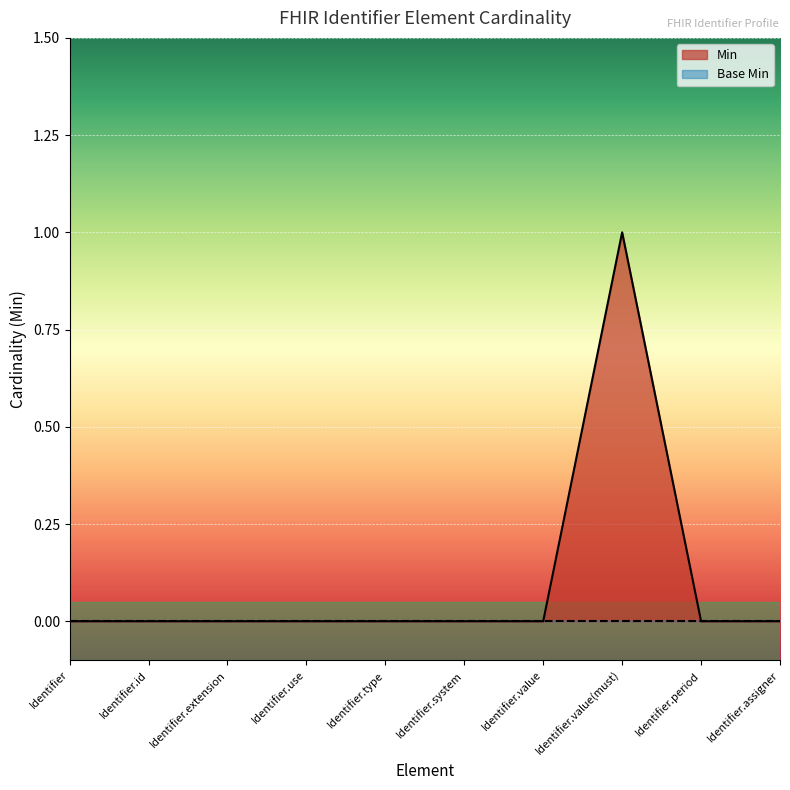

How many positive values are there?

1